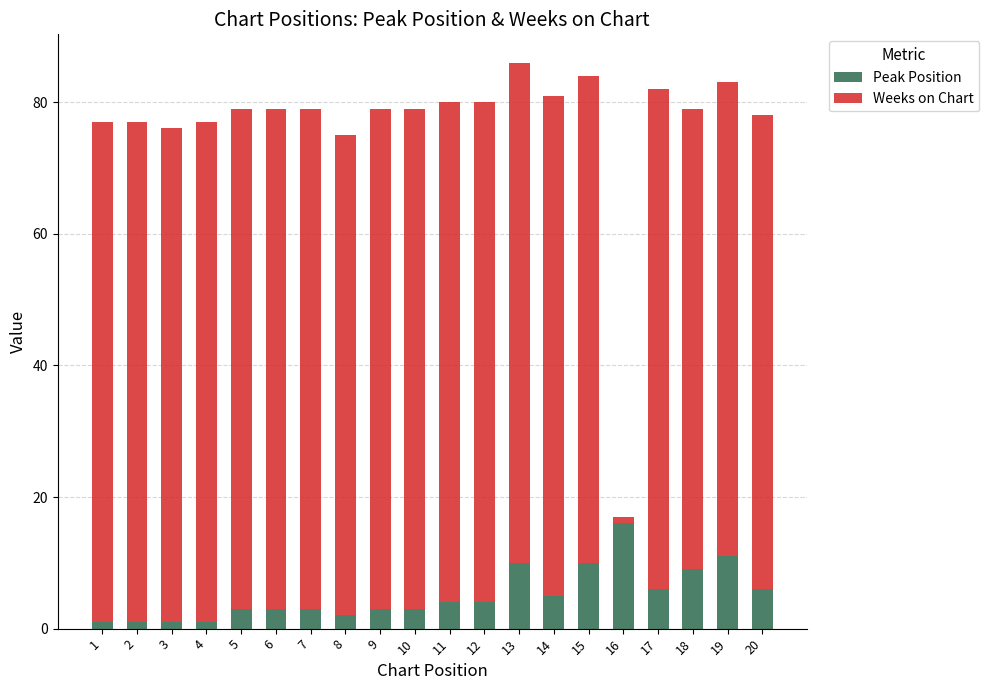

What are all the series names shown in the legend?

Peak Position, Weeks on Chart